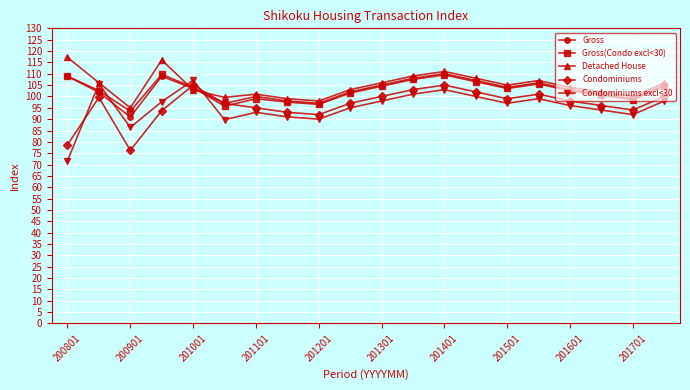

Does the chart have visible grid lines?

Yes